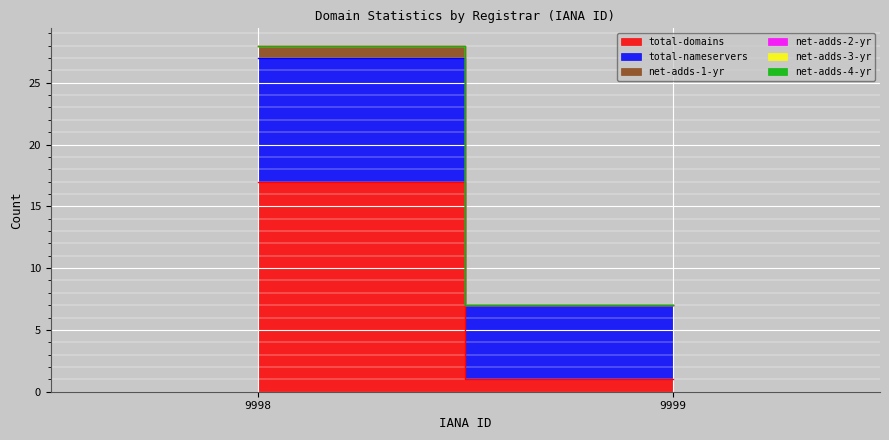

What is the total value across all series at 9999?

7